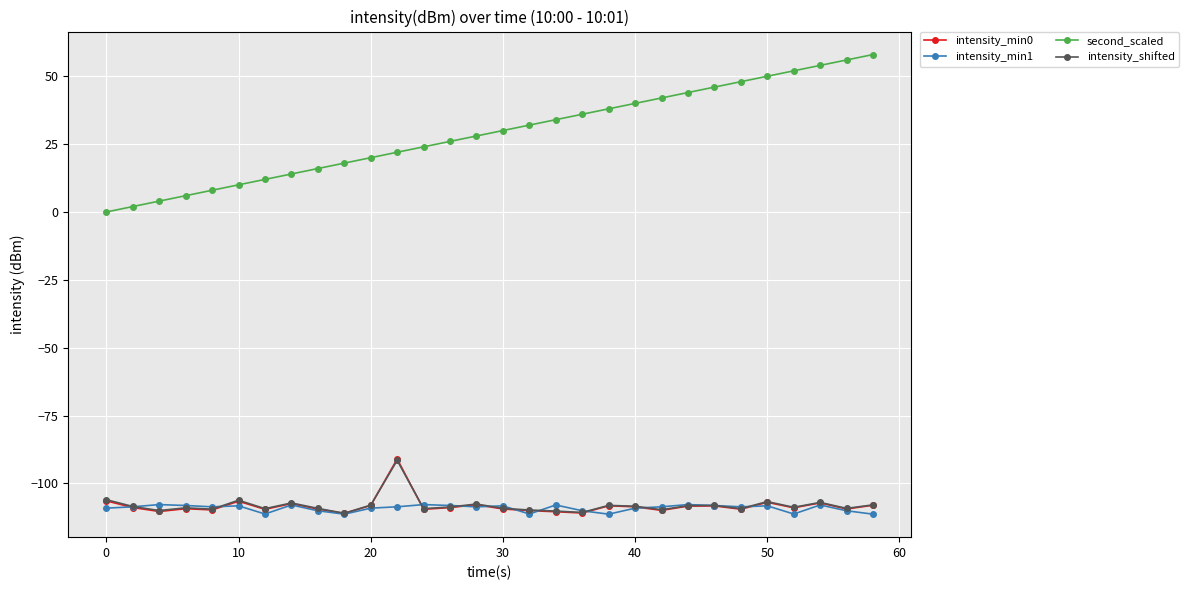

Does the chart display data point markers on the line(s)?

Yes